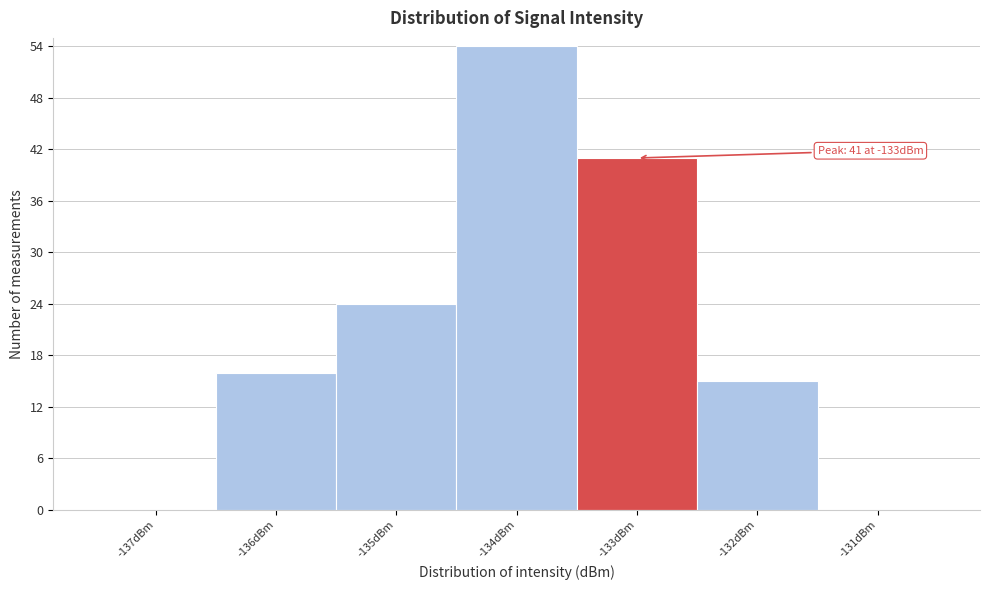

Reading left to right, extract all data points from this chart.

-137dBm=0	-136dBm=16	-135dBm=24	-134dBm=54	-133dBm=41	-132dBm=15	-131dBm=0